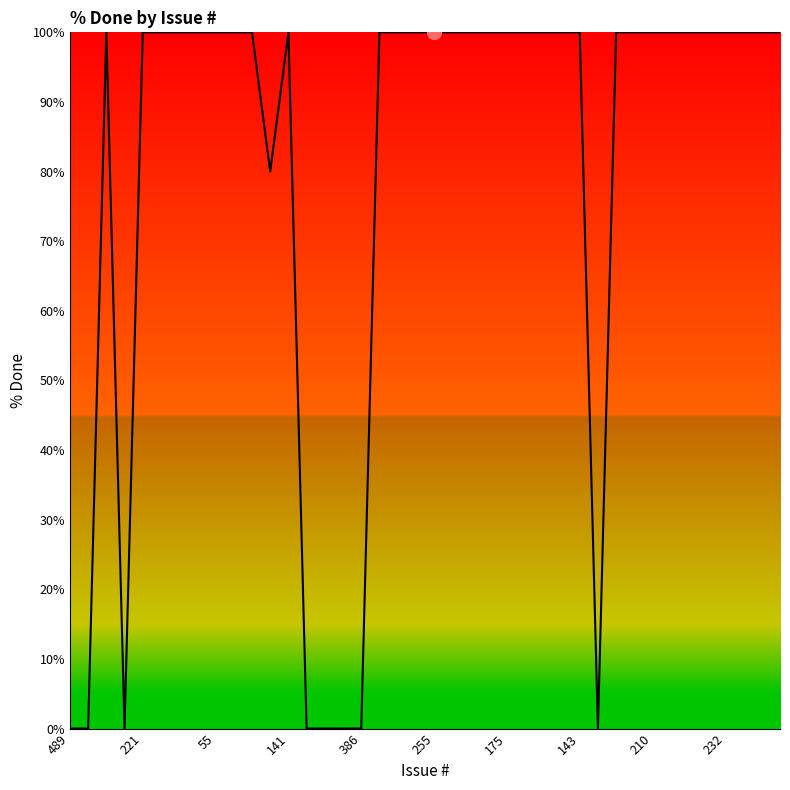

What is the greatest value displayed?

100